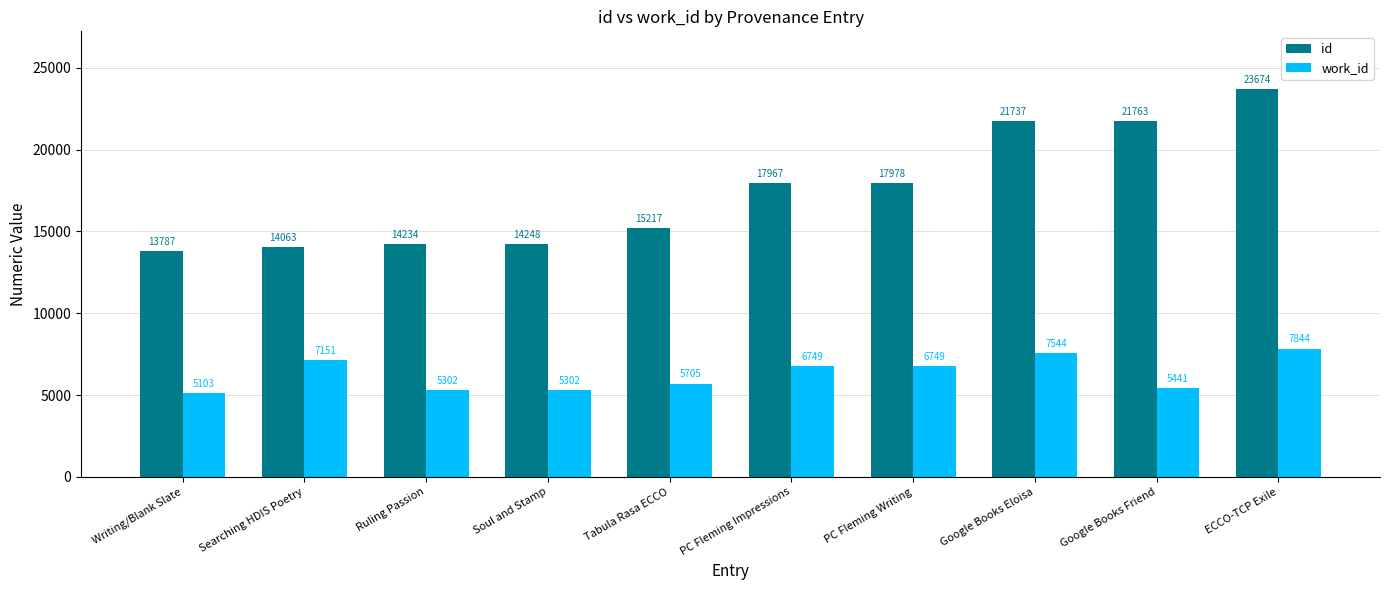

Where does the work_id series first go above 6749?

Searching HDIS Poetry